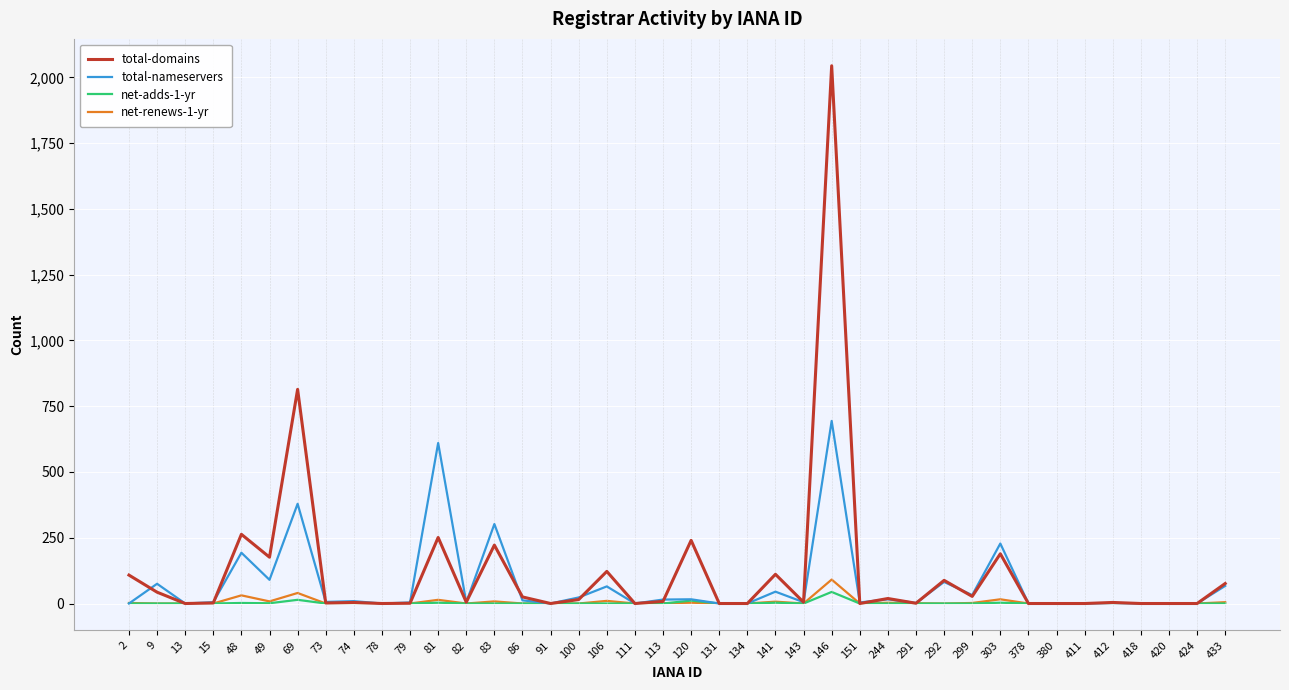

Which series has the widest spread of values?

total-domains